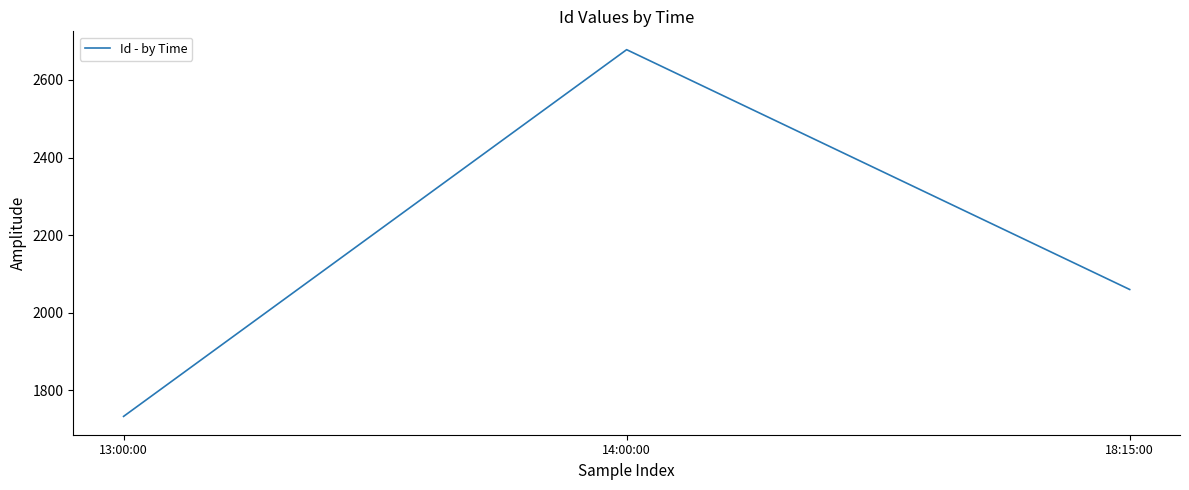

The chart shows a value of 1733 at 13:00:00. True or false?

True